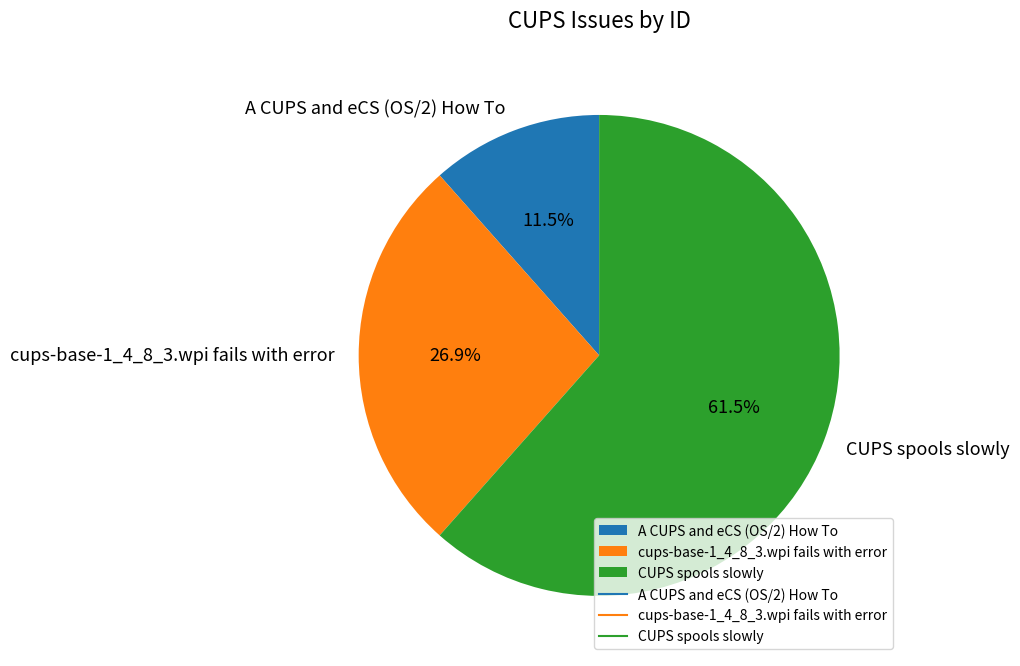

Do A CUPS and eCS (OS/2) How To and CUPS spools slowly together represent more than half of the pie?

Yes